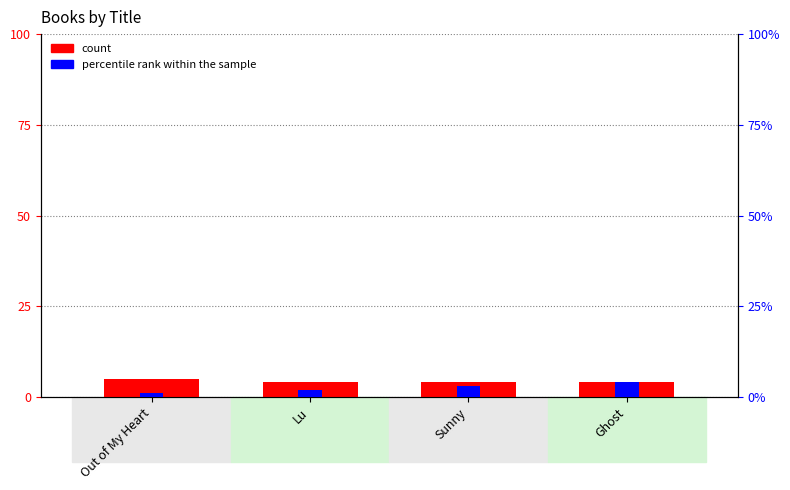

How many percentile rank within the sample values are between 2 and 4?

3